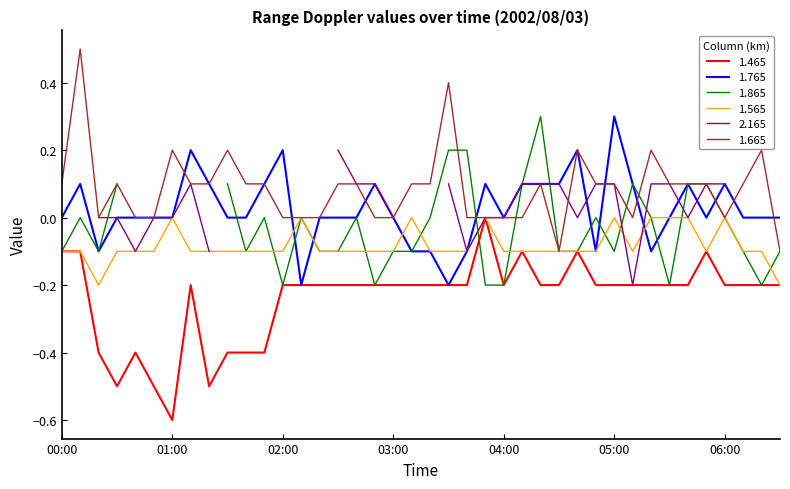

True or false: 1.565 has a value of -0.1 at 04:30.

True